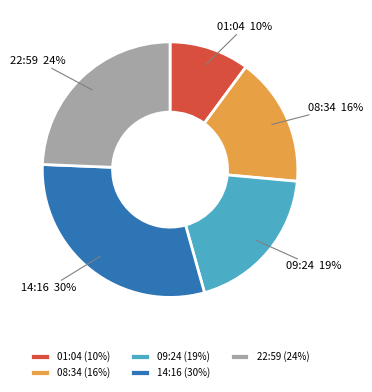

Does any single category account for the majority?

No